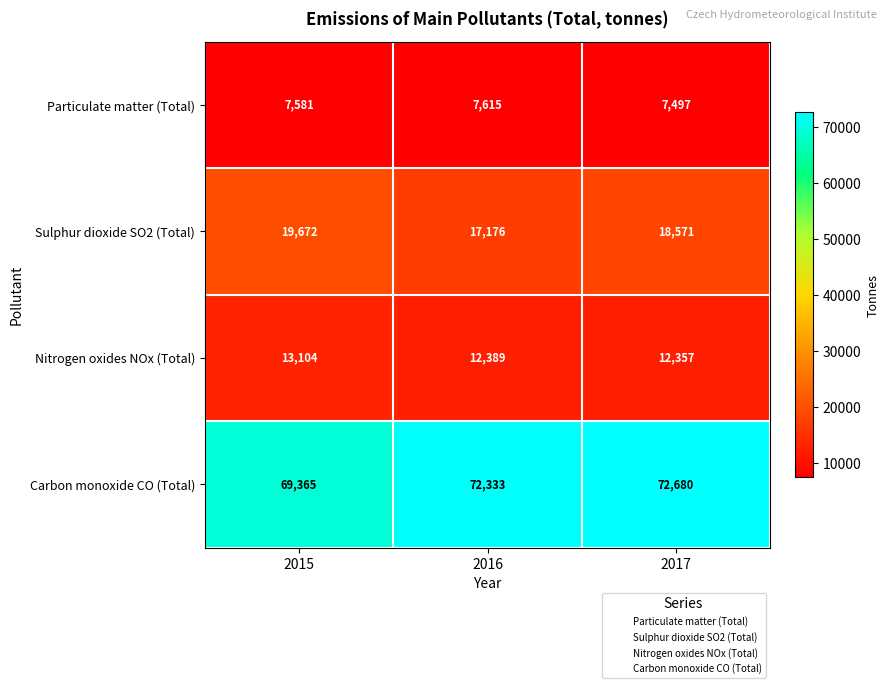

Between 2015 and 2016, which series saw the biggest shift?

Carbon monoxide CO (Total)